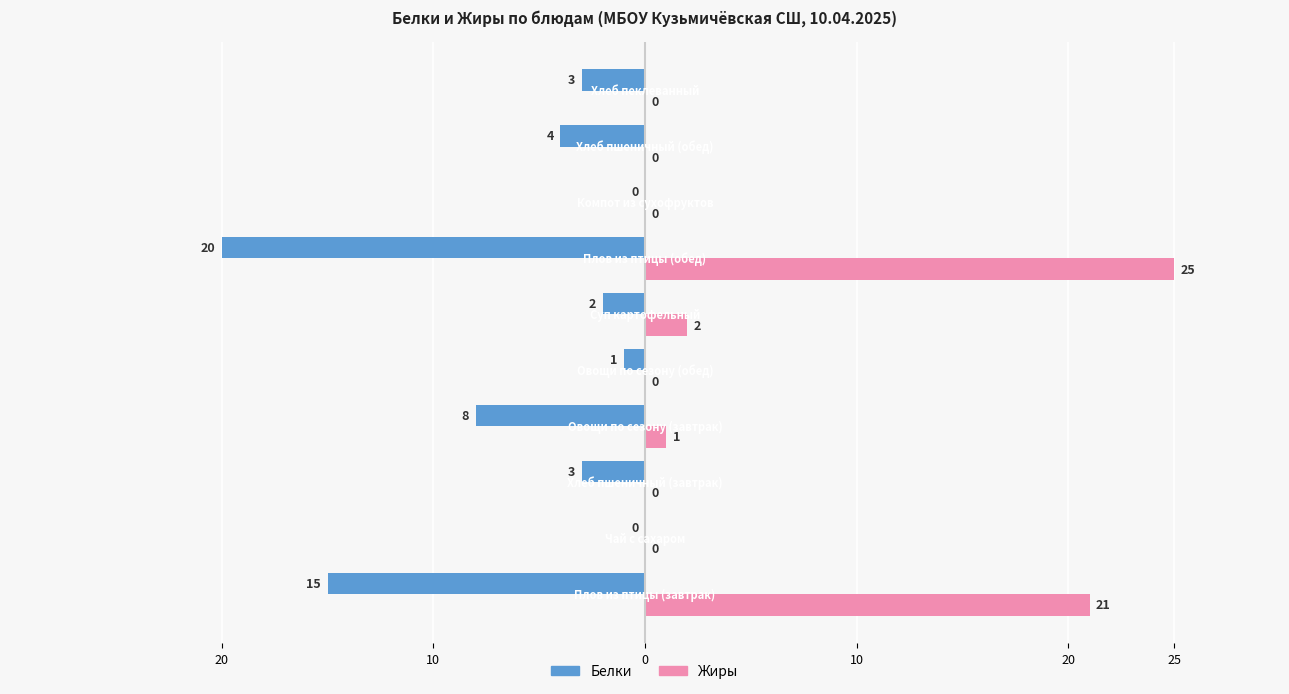

What are all the series names shown in the legend?

Белки, Жиры